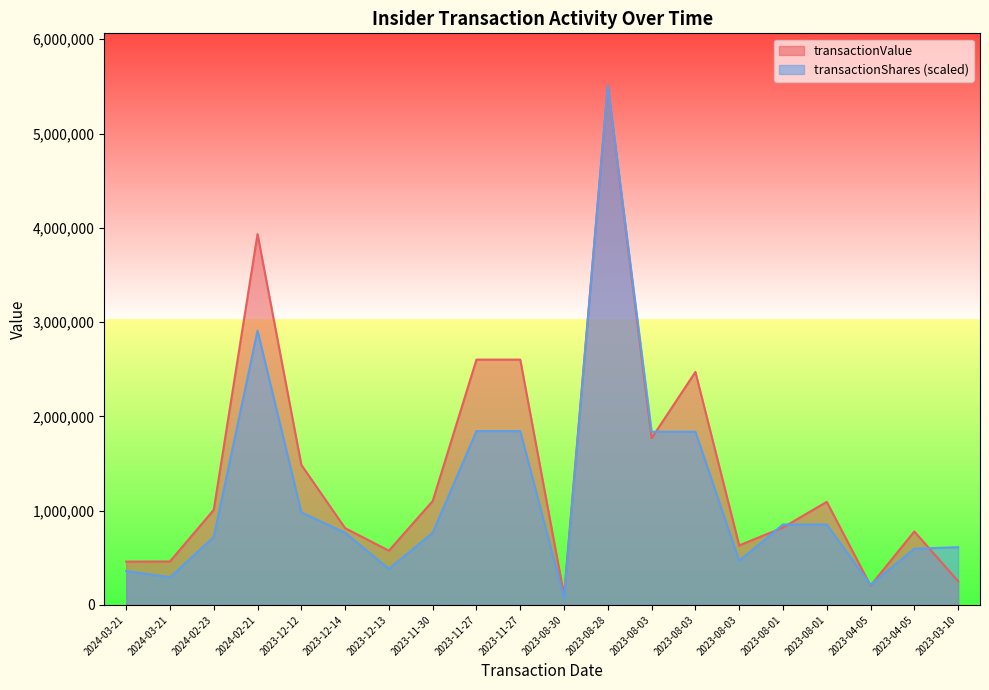

What are all the series names shown in the legend?

transactionValue, transactionShares (scaled)